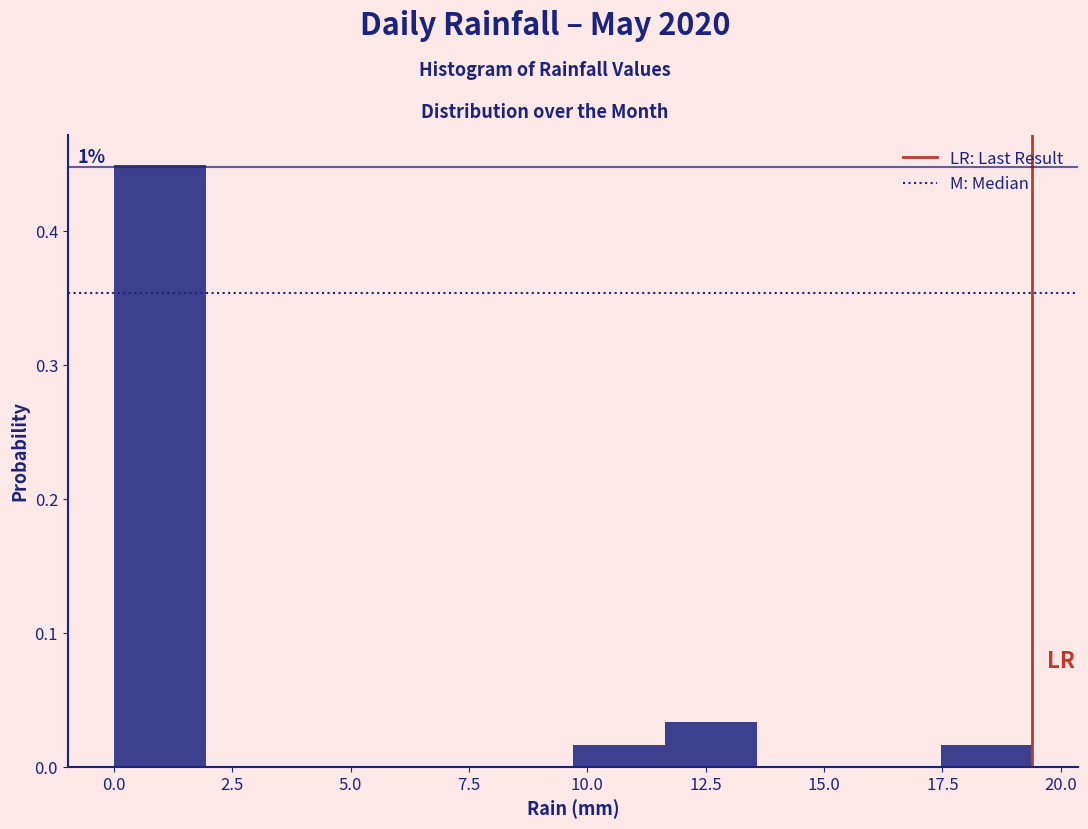

Read against the x-axis, roughly where is the centre of the tallest bar?

1.0